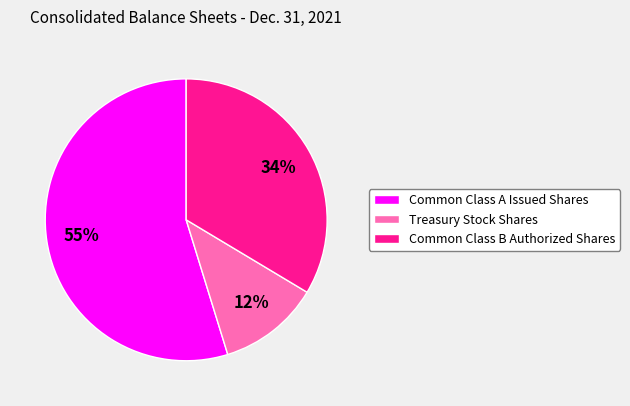

Which category has the smallest portion of the pie?

Treasury Stock Shares